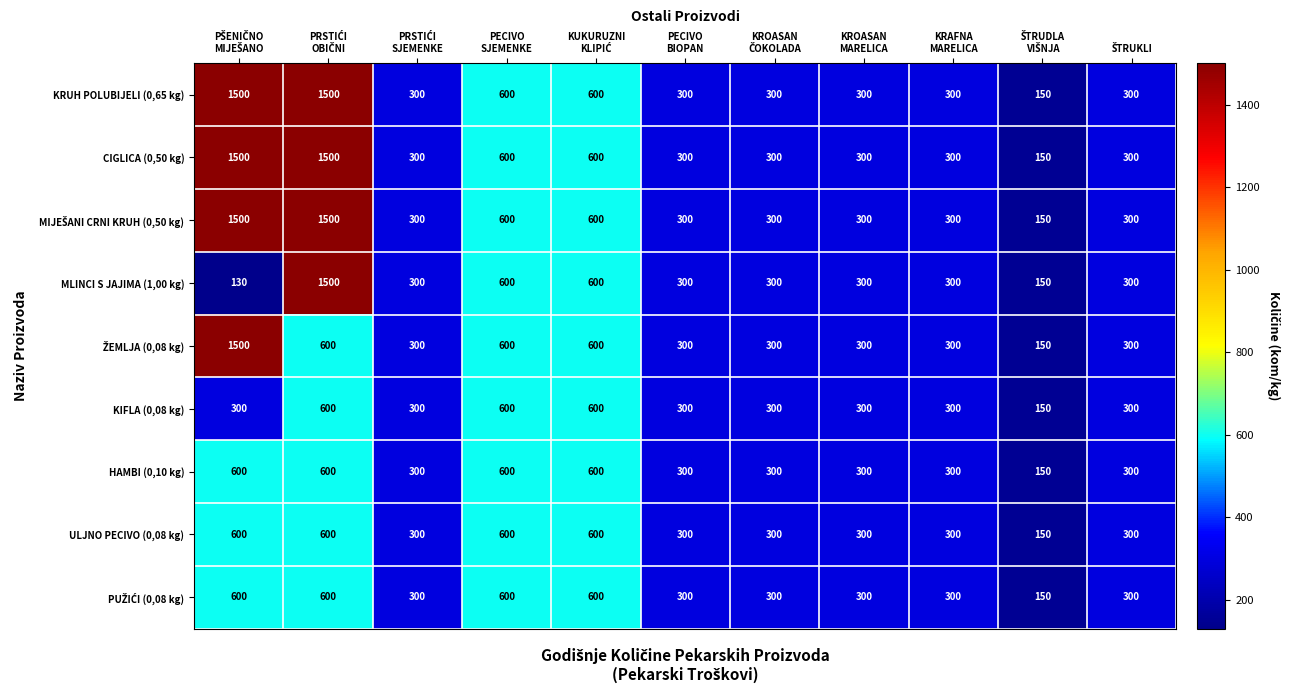

What is the greatest value displayed?

1500